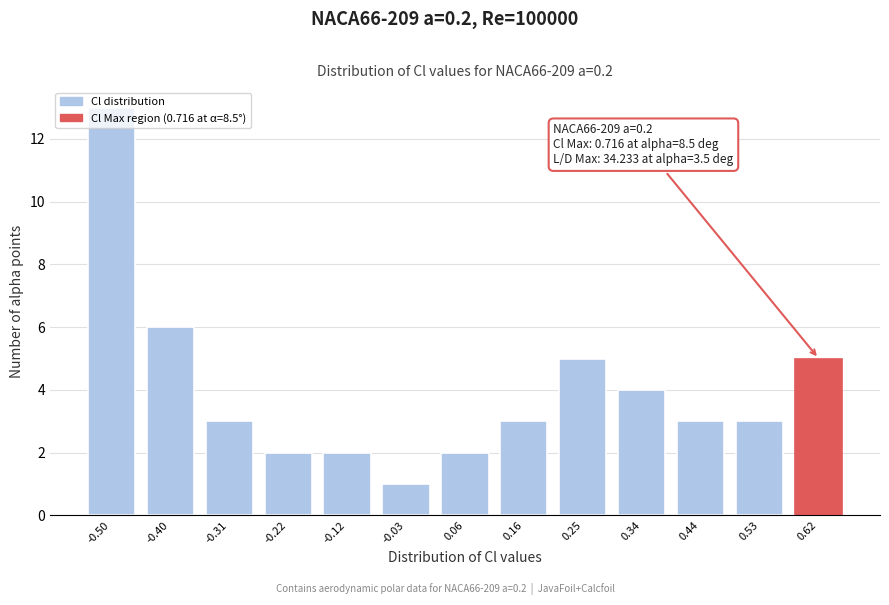

What is the change in value from -0.31 to 0.62?

+2